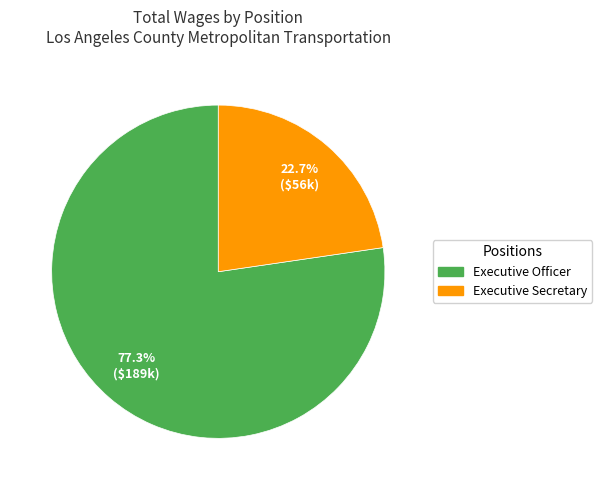

Is it true that Executive Secretary is 23% of the pie?

True